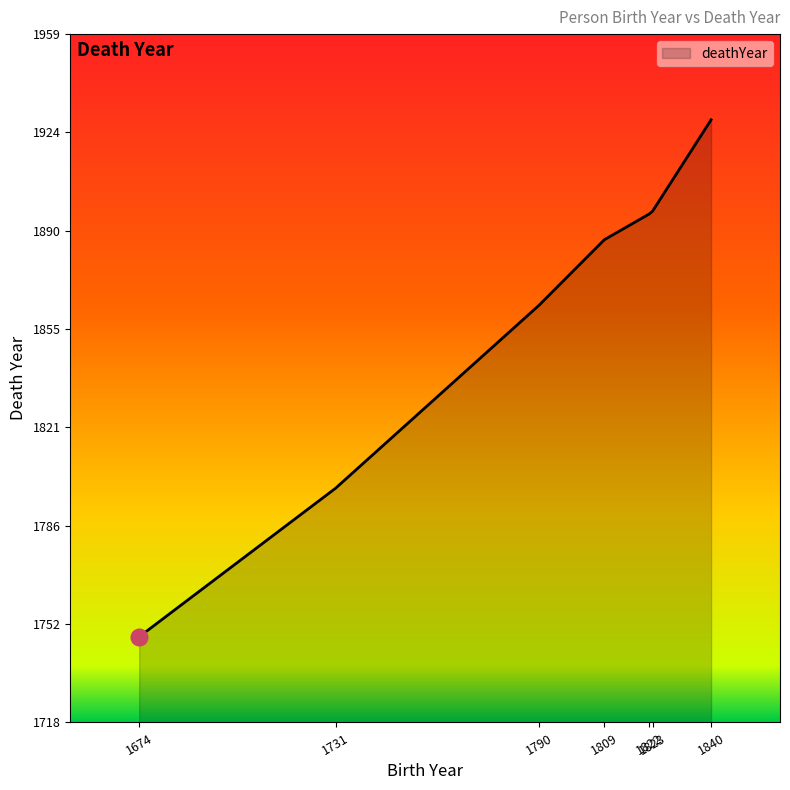

What is the difference between the values at 1809 and 1731?

87